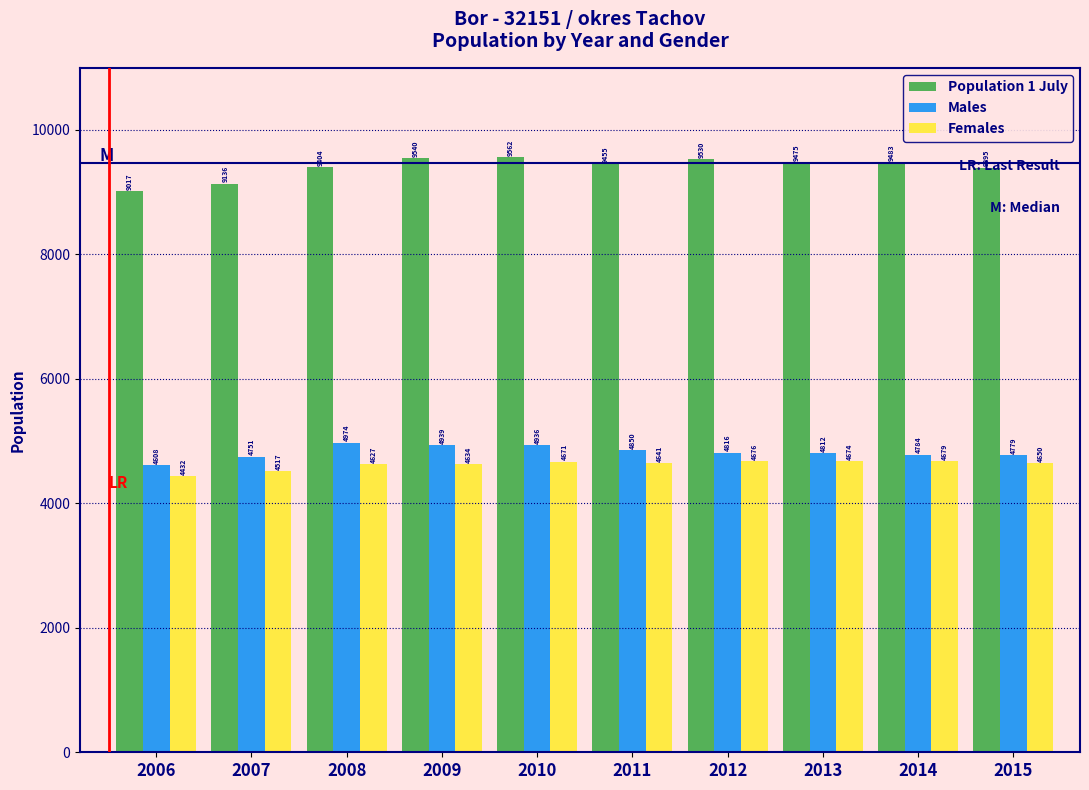

Rank the series by their maximum value, from lowest to highest.

Females, Males, Population 1 July